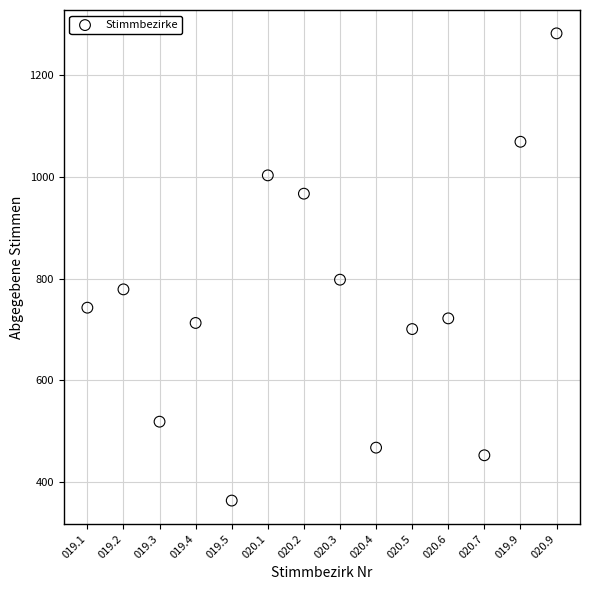

What is the range of Y values (max minus min)?

918